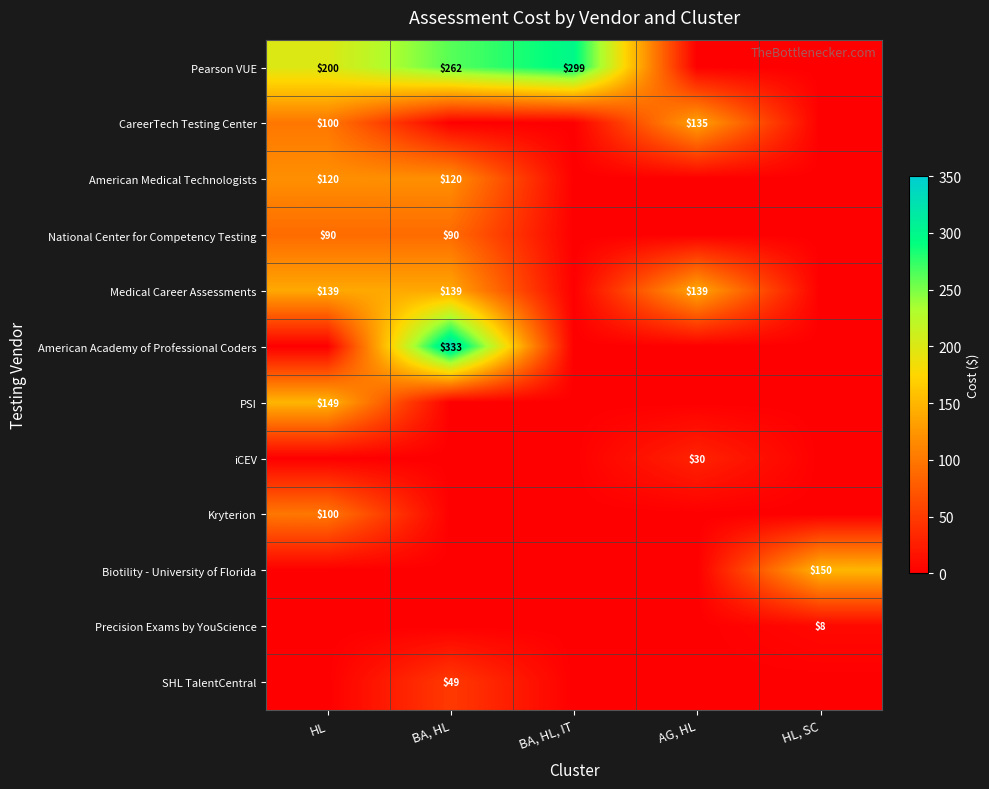

The value of iCEV at AG, HL is 14. True or false?

False